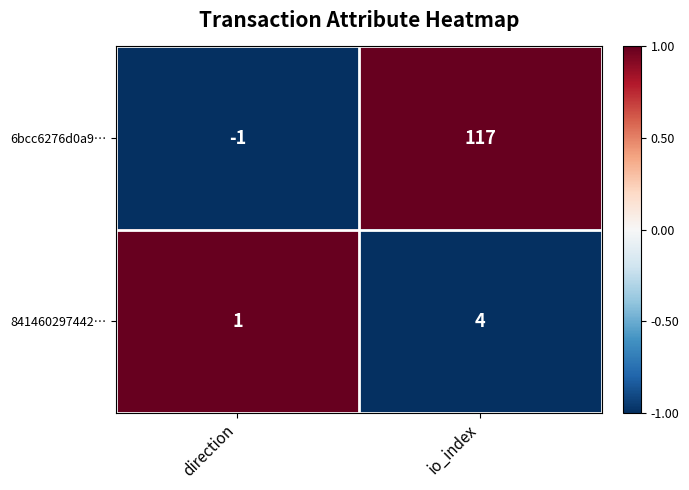

How many distinct data groups are displayed?

2